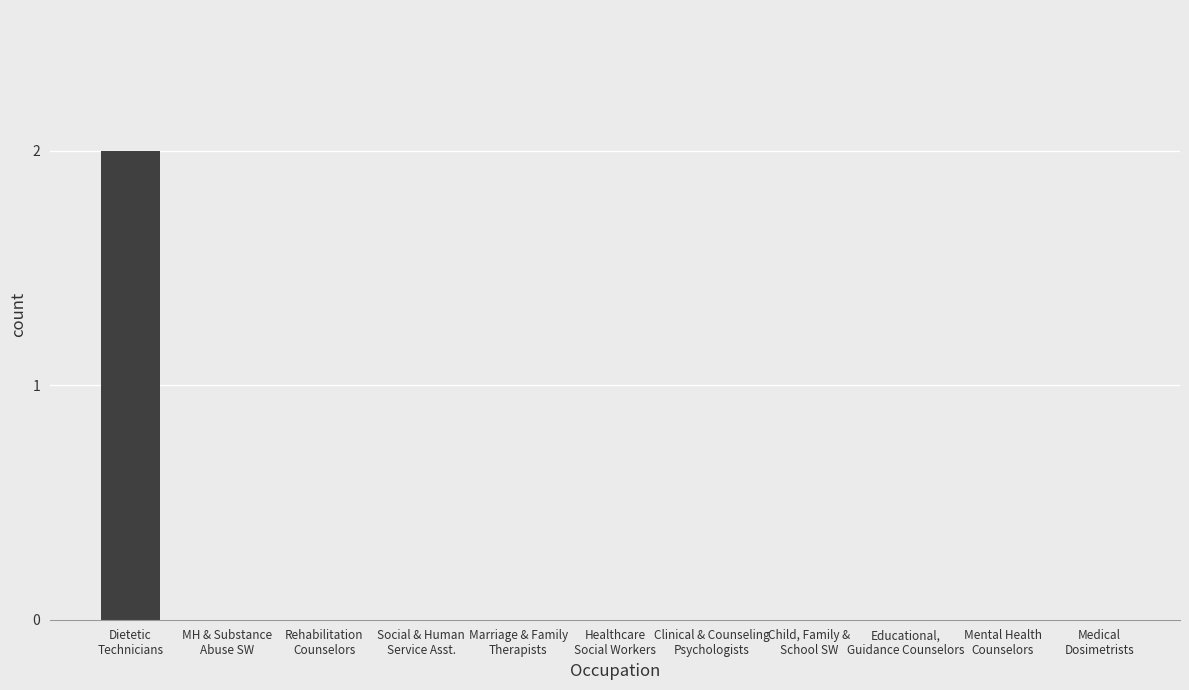

How many series are shown in this chart?

1